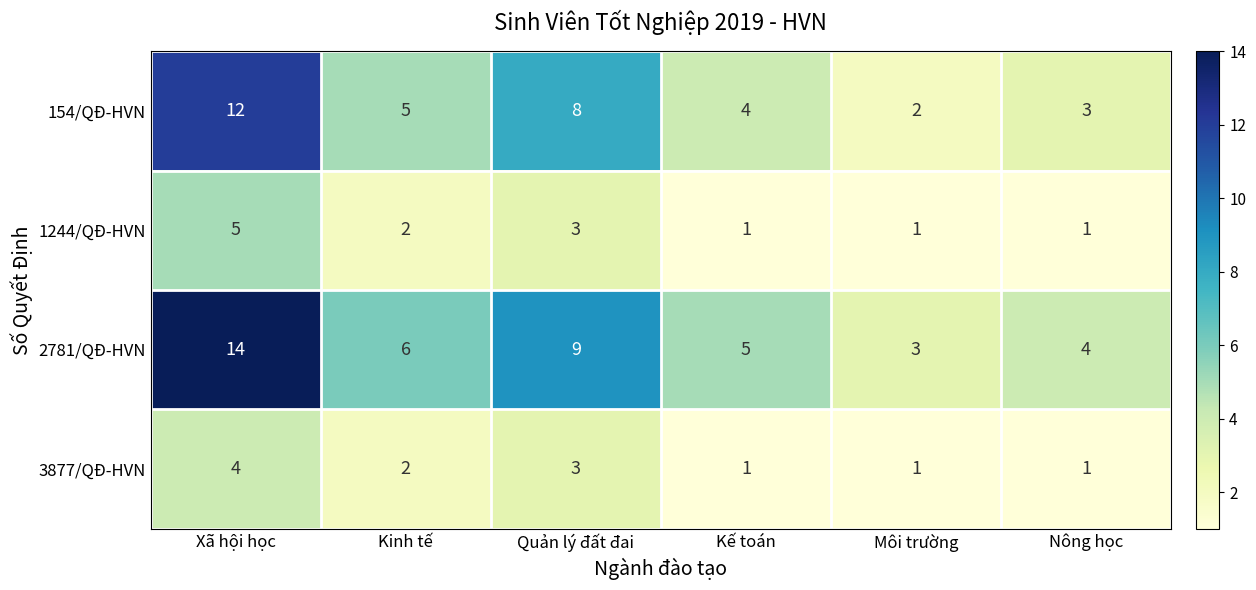

List the series in order of their peak value, lowest first.

3877/QĐ-HVN, 1244/QĐ-HVN, 154/QĐ-HVN, 2781/QĐ-HVN